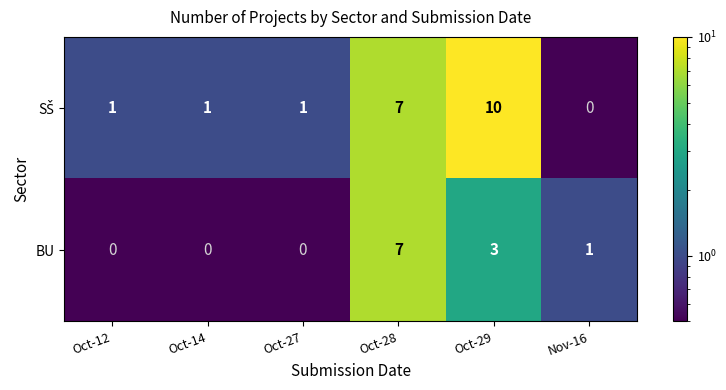

At how many categories does at least one series exceed 5?

2